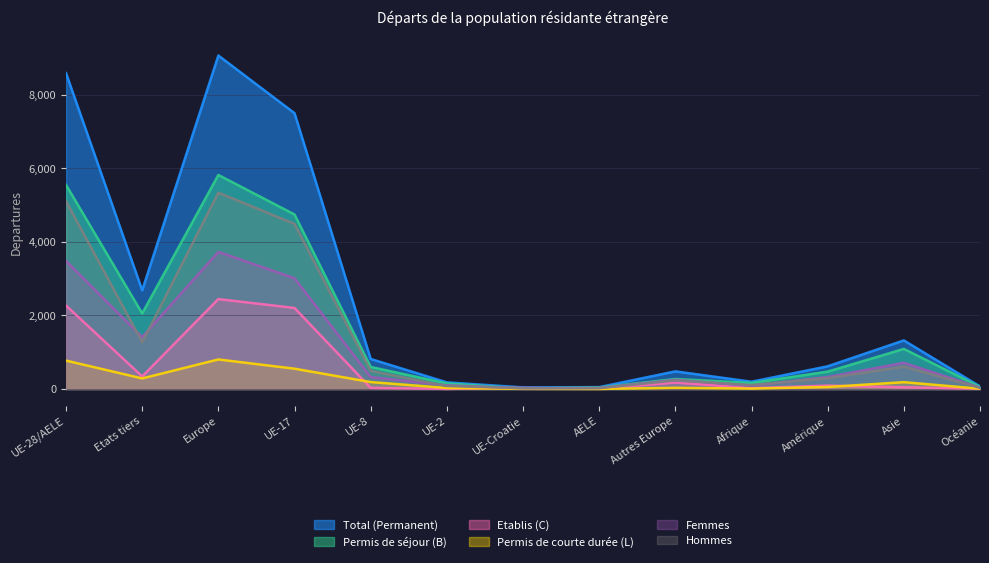

The Etablis (C) series shows 34 at Afrique. True or false?

False